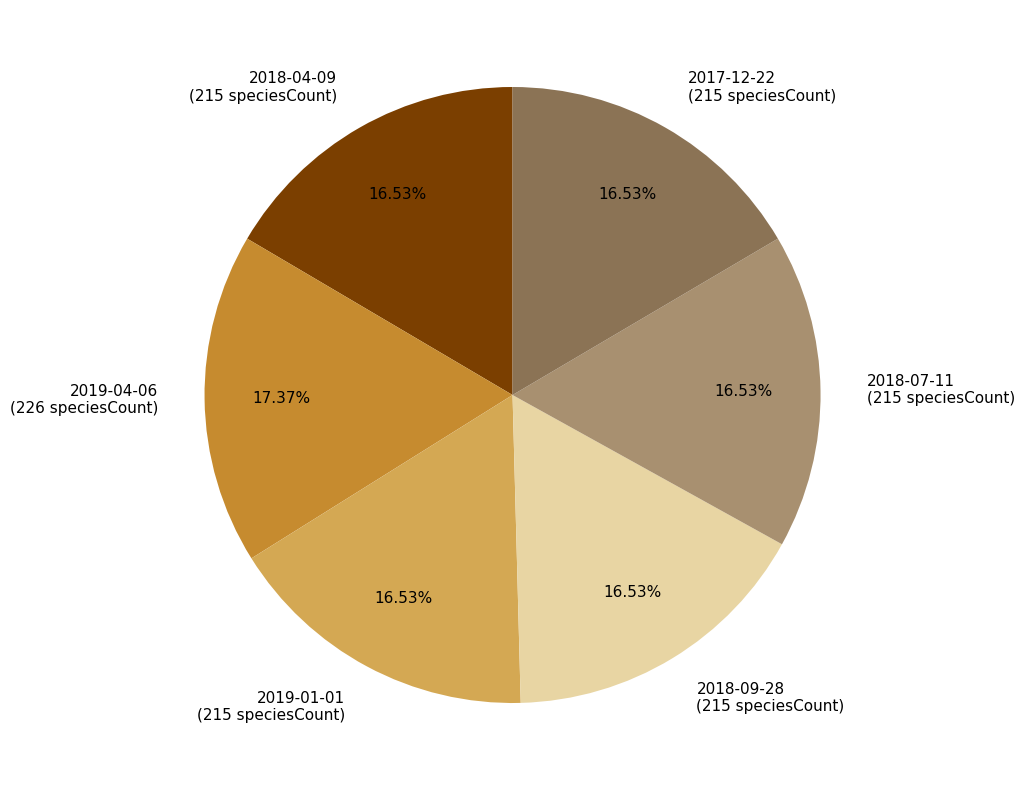

To the nearest percent, what is the combined percentage of 2019-04-06 and 2017-12-22?

34%